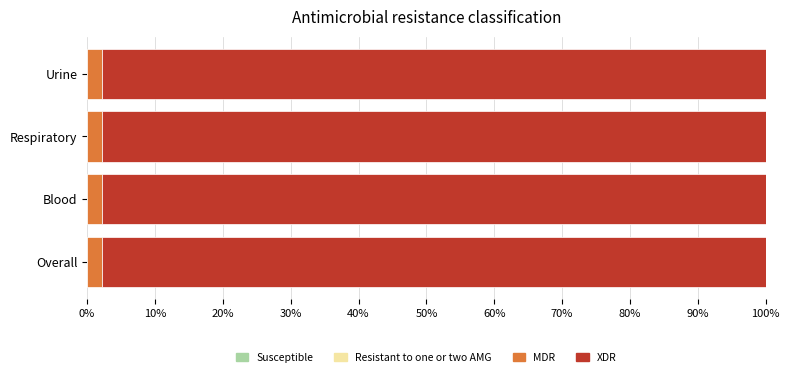

Count the number of data series in this chart.

4